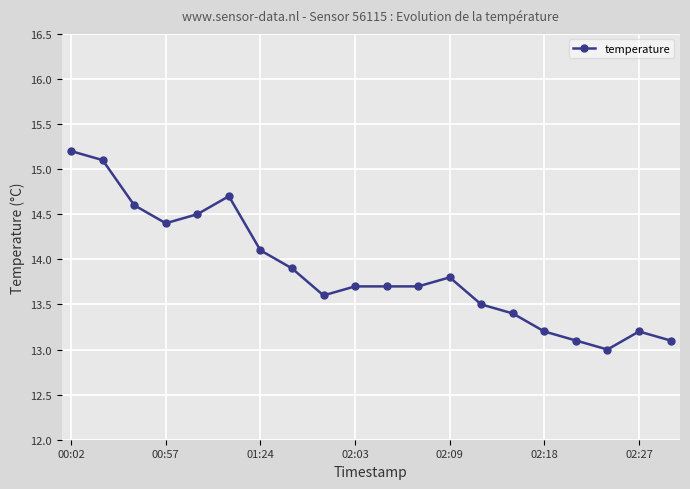

True or false: the data has more than 1 interior local peaks.

True